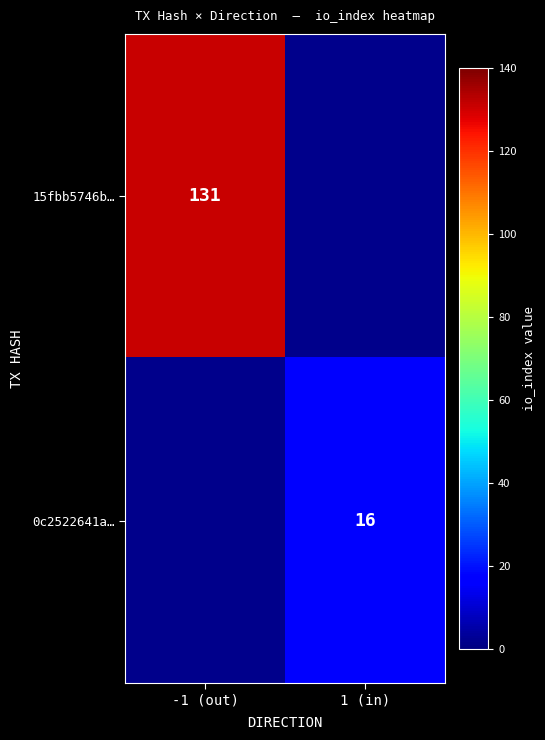

What is the smallest value displayed?

16.0